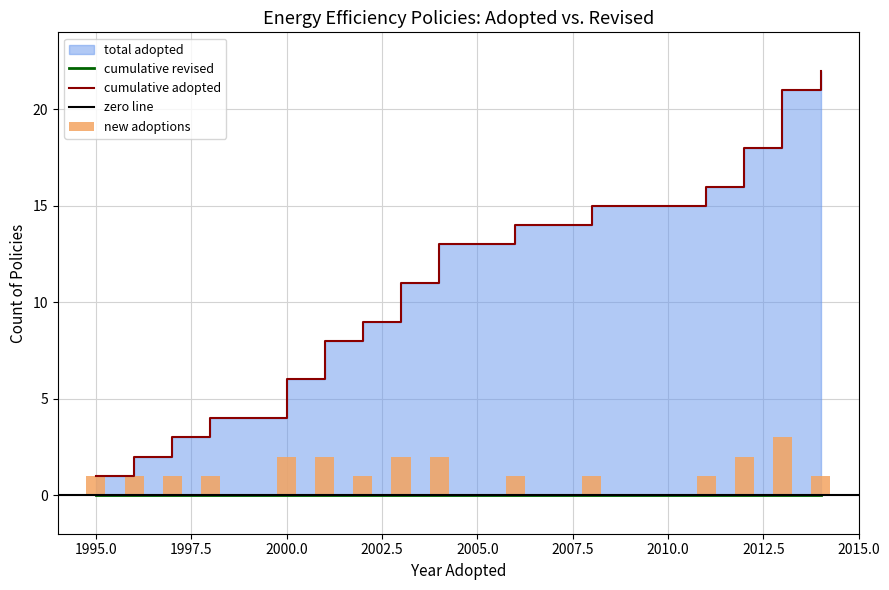

Which series changed the most between 2011 and 2001?

Adopted